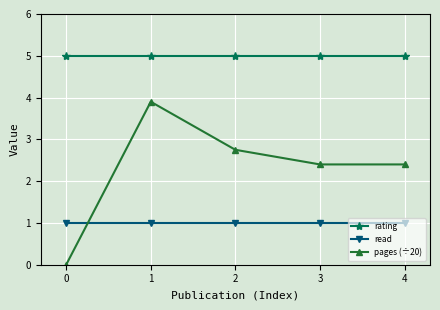

What is the average value of the pages (÷20) series?

2.3